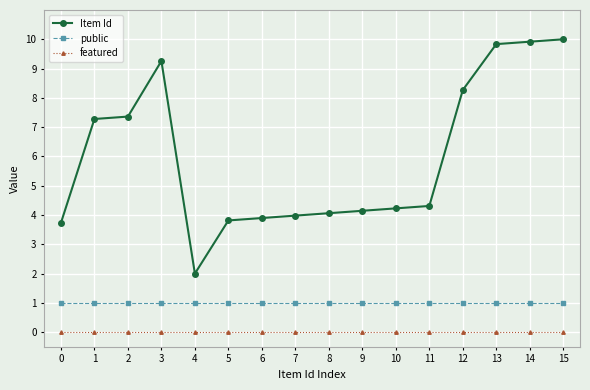

The public series shows 0.5 at 3. True or false?

False